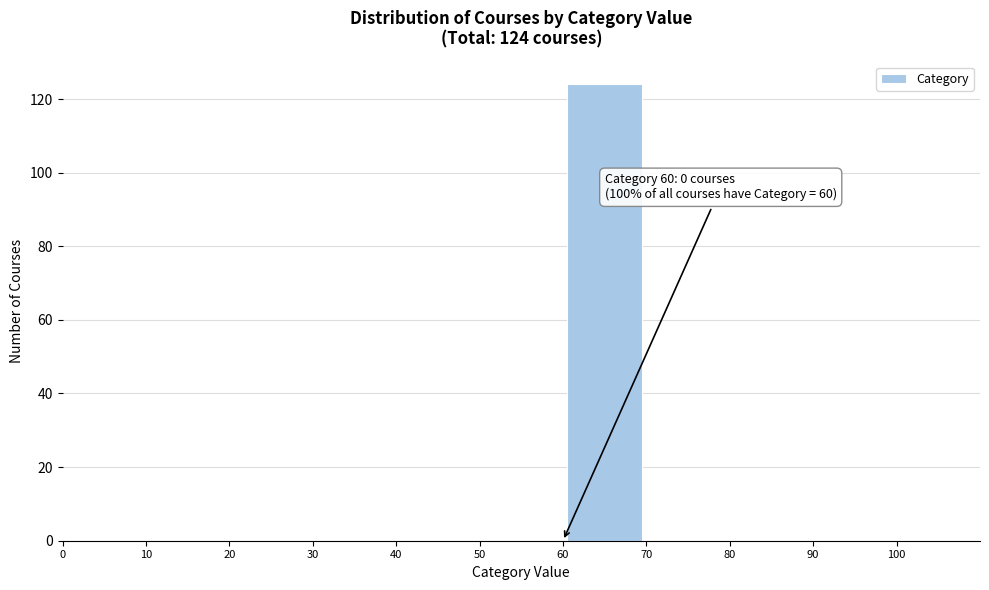

Over which range of the x-axis is the bar tallest?

60 to 70